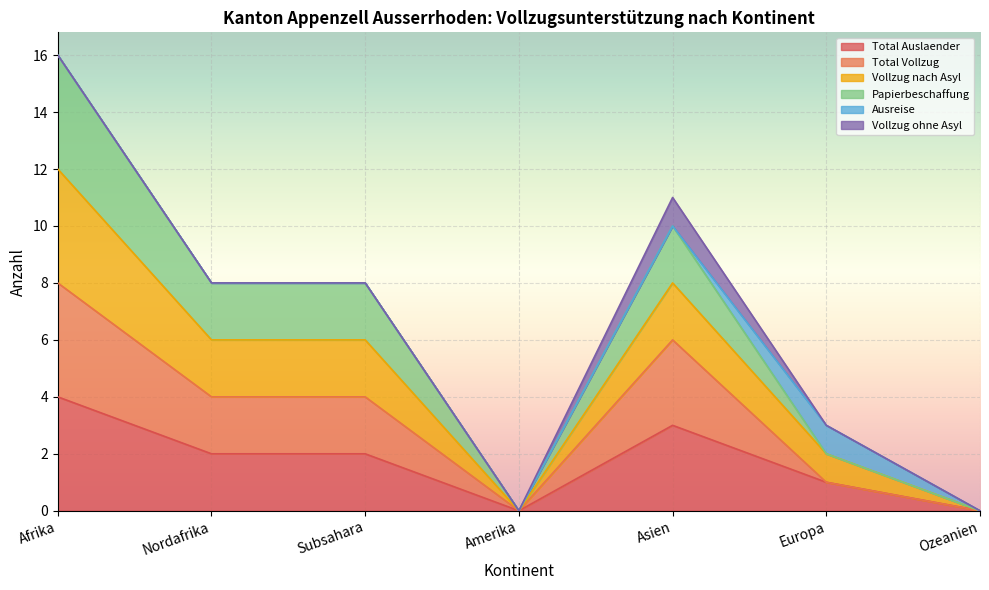

At which category is the sum across all series the highest?

Afrika